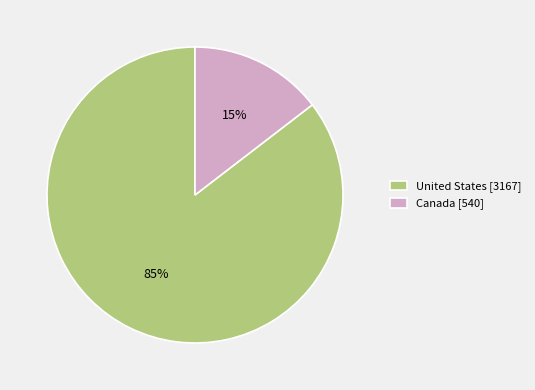

Which category has the biggest portion of the pie?

United States